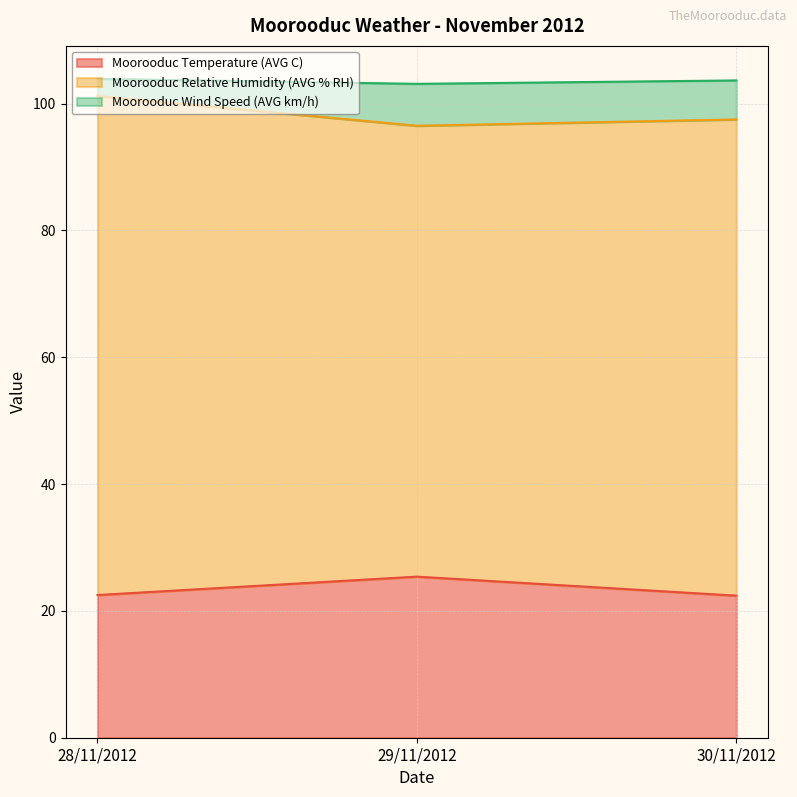

What is the label of the 3rd point from the left?

30/11/2012